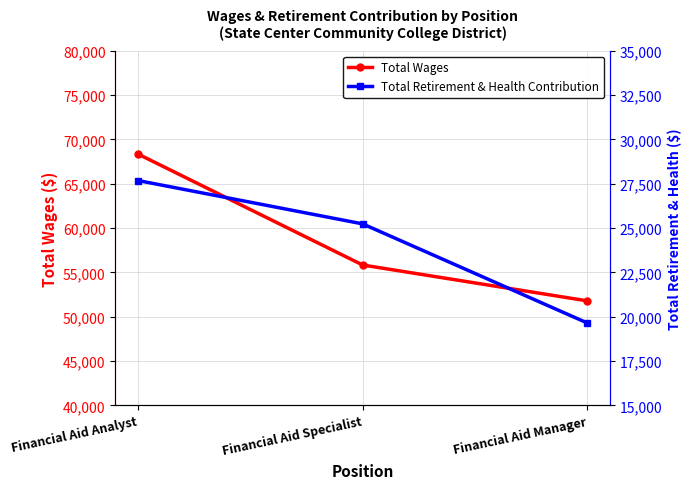

At which label does Total Wages first exceed 55840?

Financial Aid Analyst